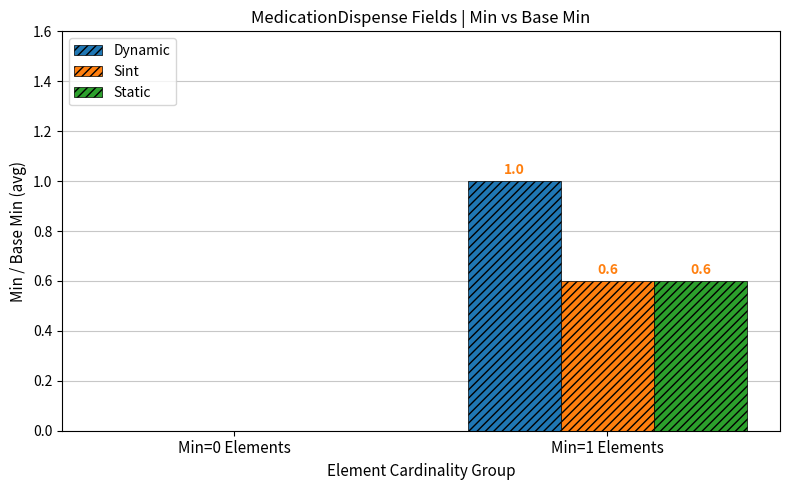

The value of Static at Min=1 Elements is 0.6. True or false?

True